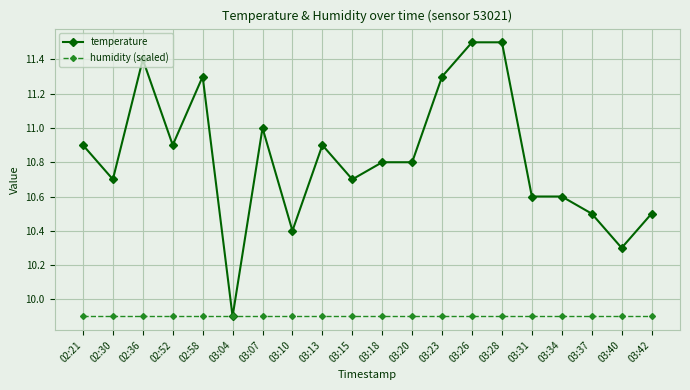

How many distinct data groups are displayed?

2